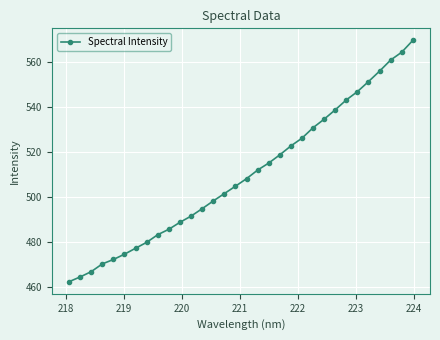

What is the difference between the maximum and second lowest values?

104.8